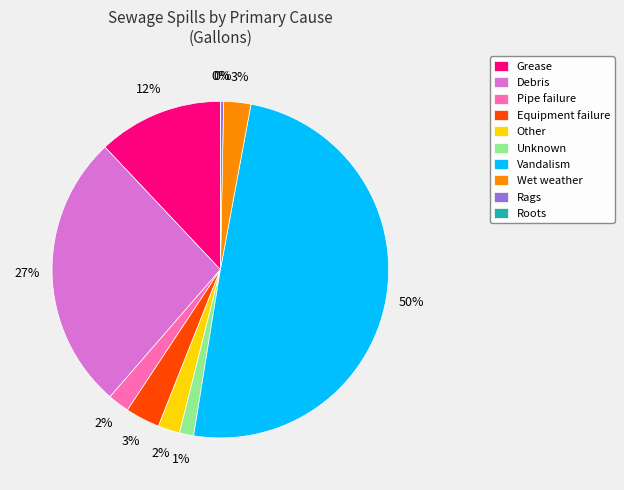

What percentage is the Unknown slice, to the nearest percent?

1%